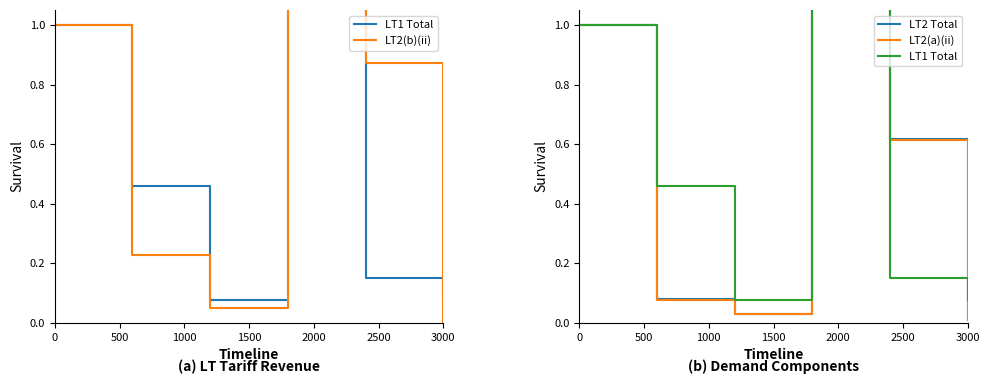

Is the value of LT2 Total at 1000 greater than the value of LT2(b)(ii) at 2000?

No